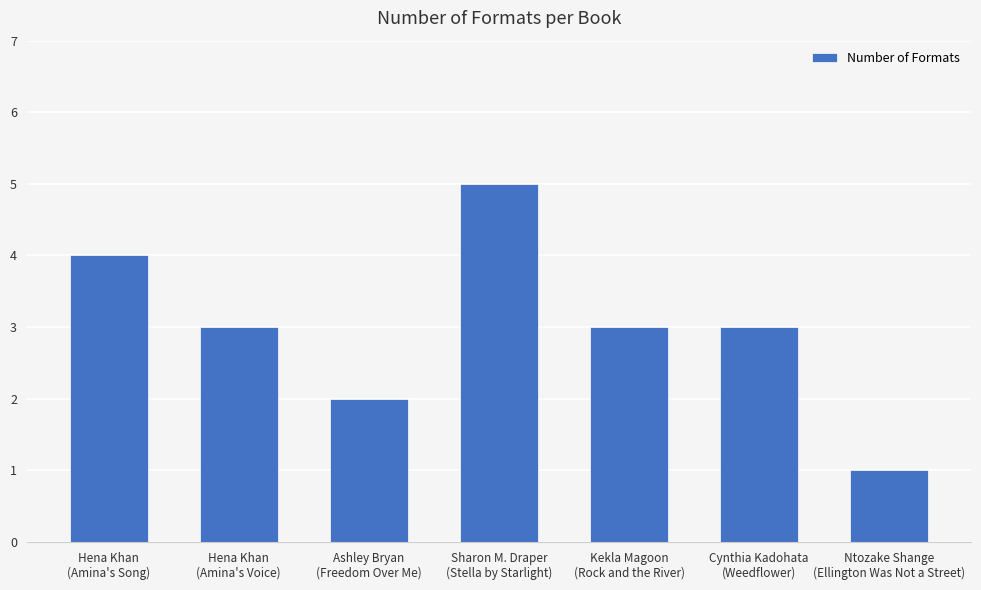

Is it true that the value at Sharon M. Draper
(Stella by Starlight) is 8?

False